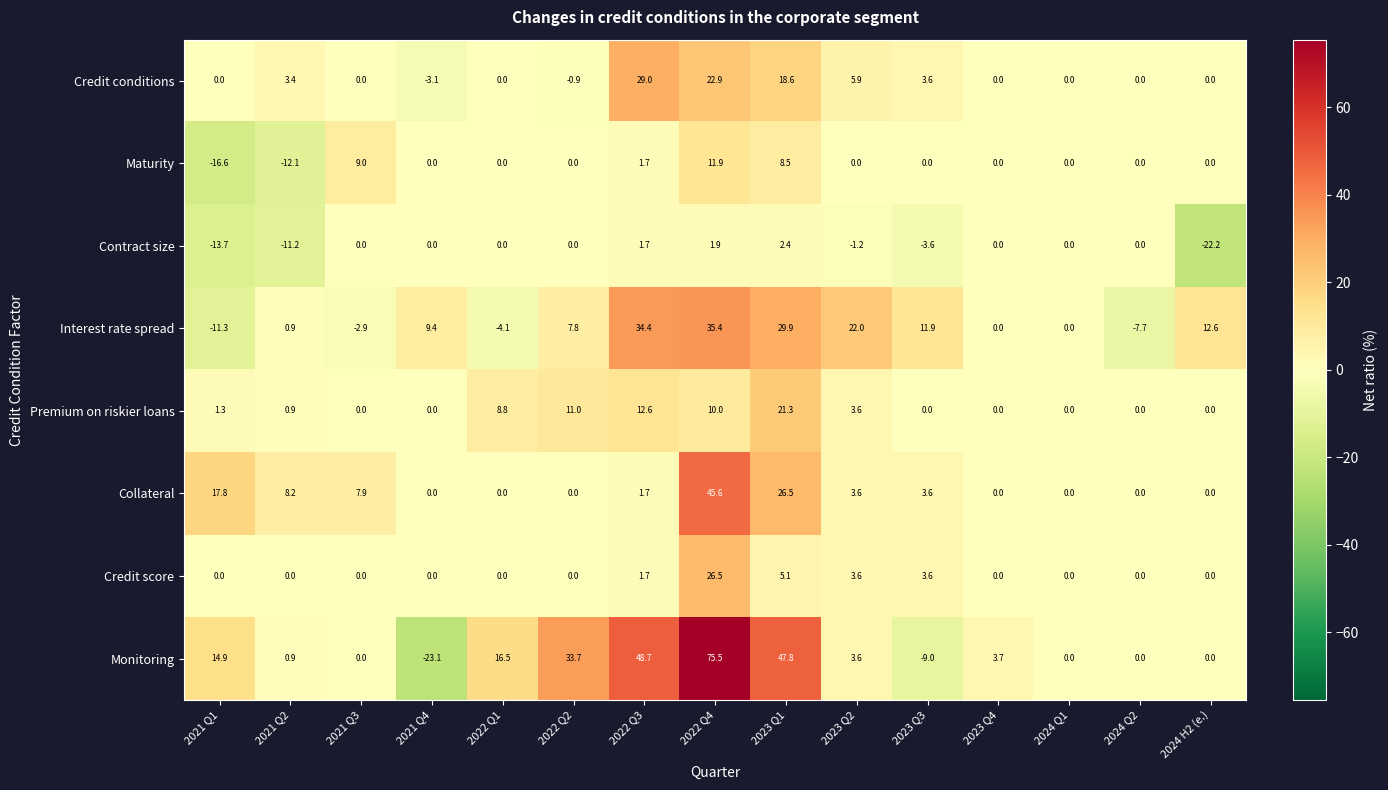

What is the minimum value shown in the chart?

-23.1